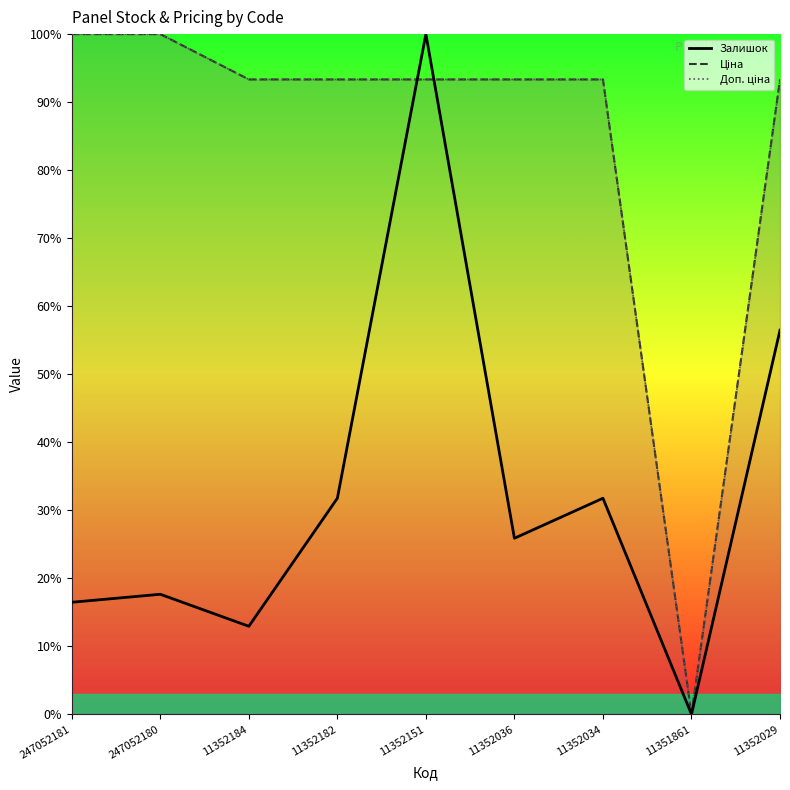

Does the chart have visible grid lines?

No